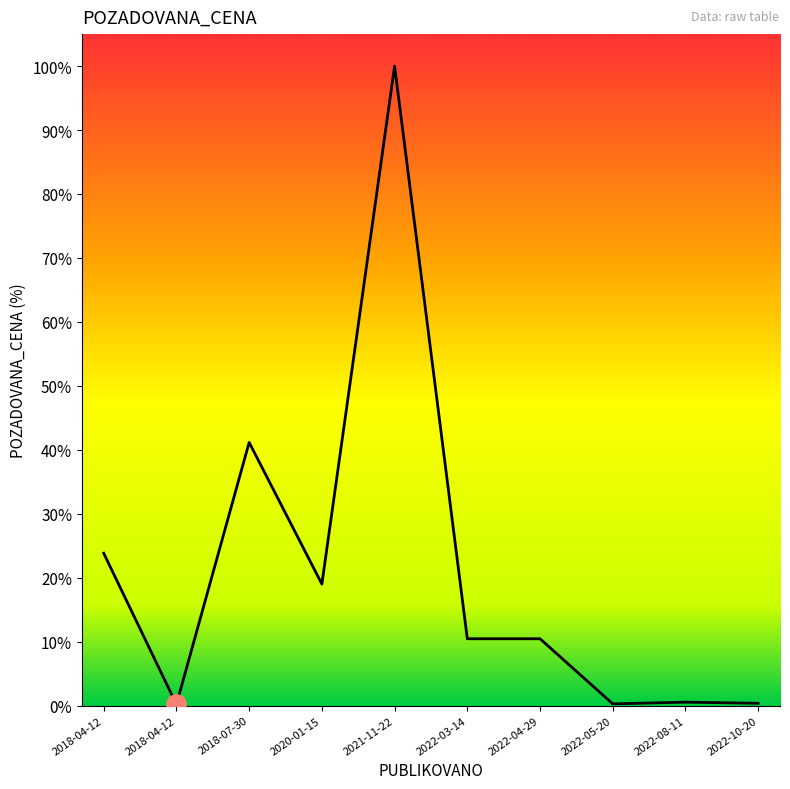

What is the difference between the maximum and minimum values?

5628500.0